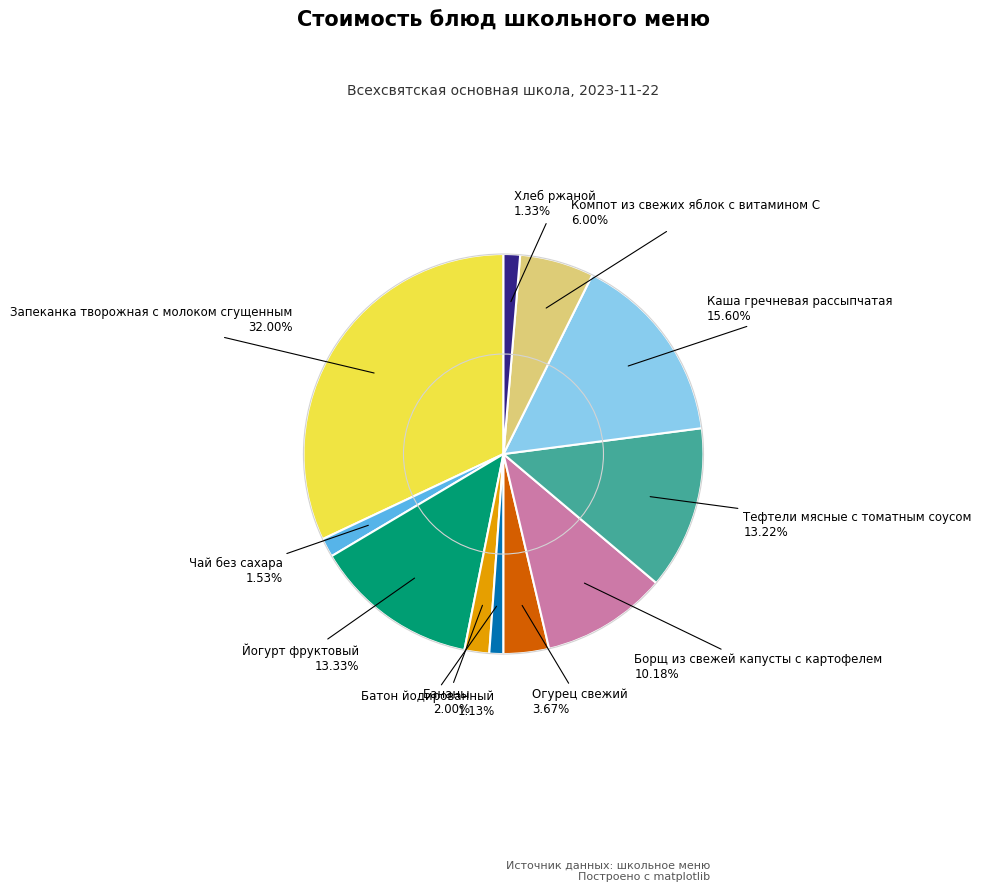

Does any single category account for the majority?

No